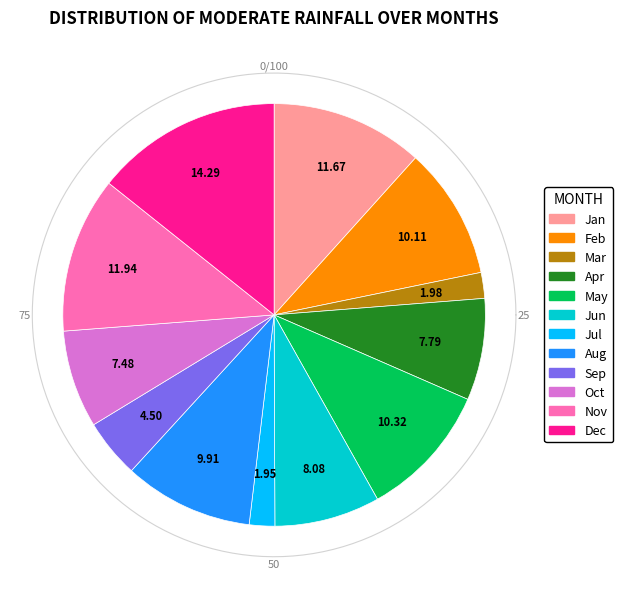

Does Dec account for over 50% of the chart?

No